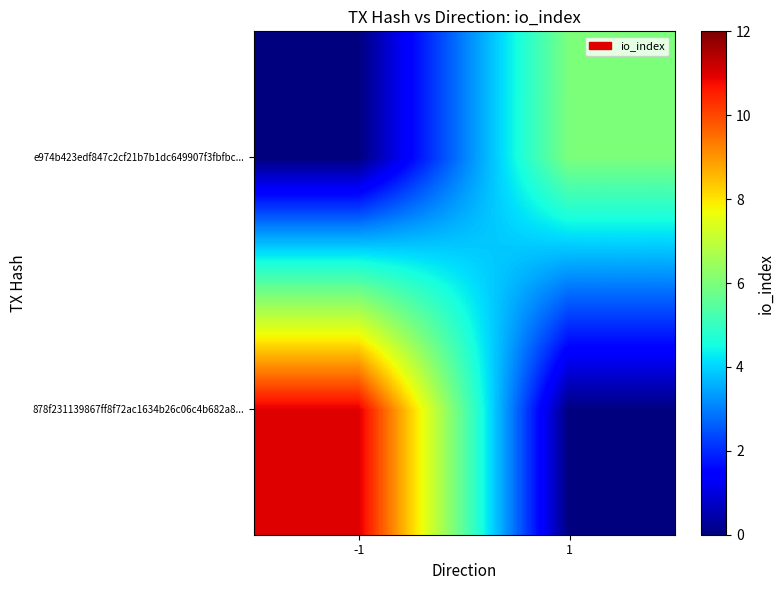

List the series in order of their peak value, highest first.

878f231139867ff8f72ac1634b26c06c4b682a8..., e974b423edf847c2cf21b7b1dc649907f3fbfbc...